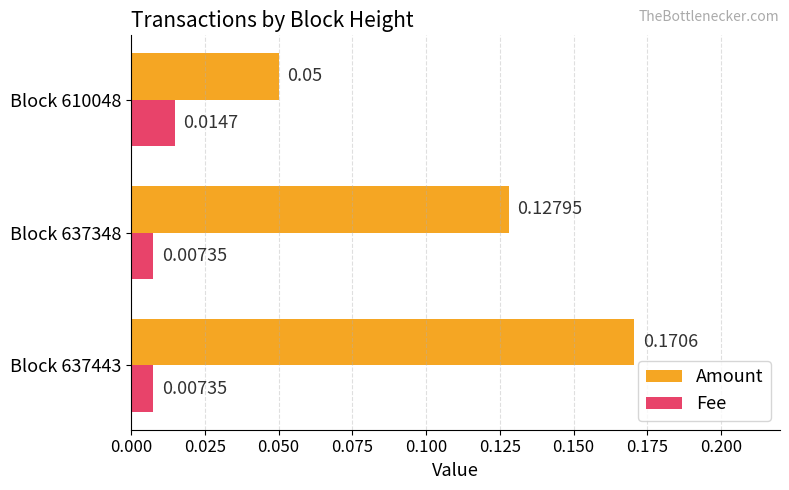

What are all the series names shown in the legend?

Amount, Fee